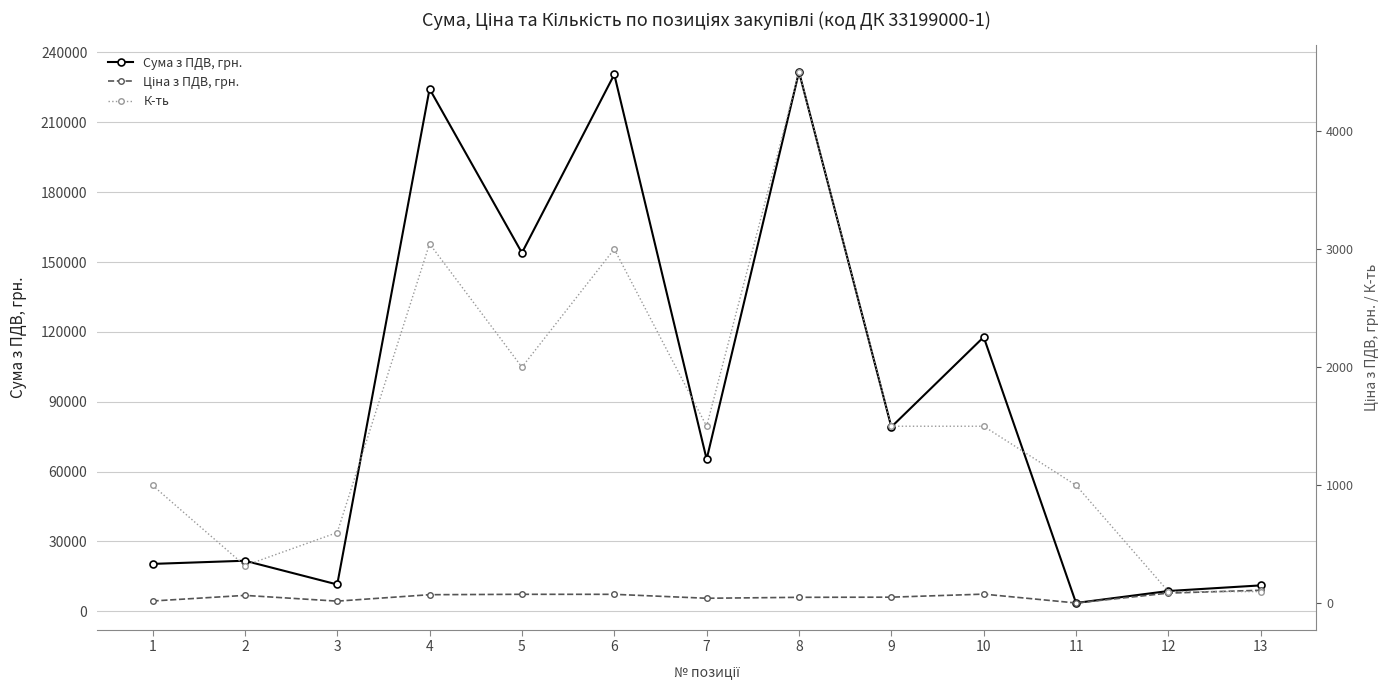

What is the lowest value of the Сума з ПДВ, грн. series?

3580.0